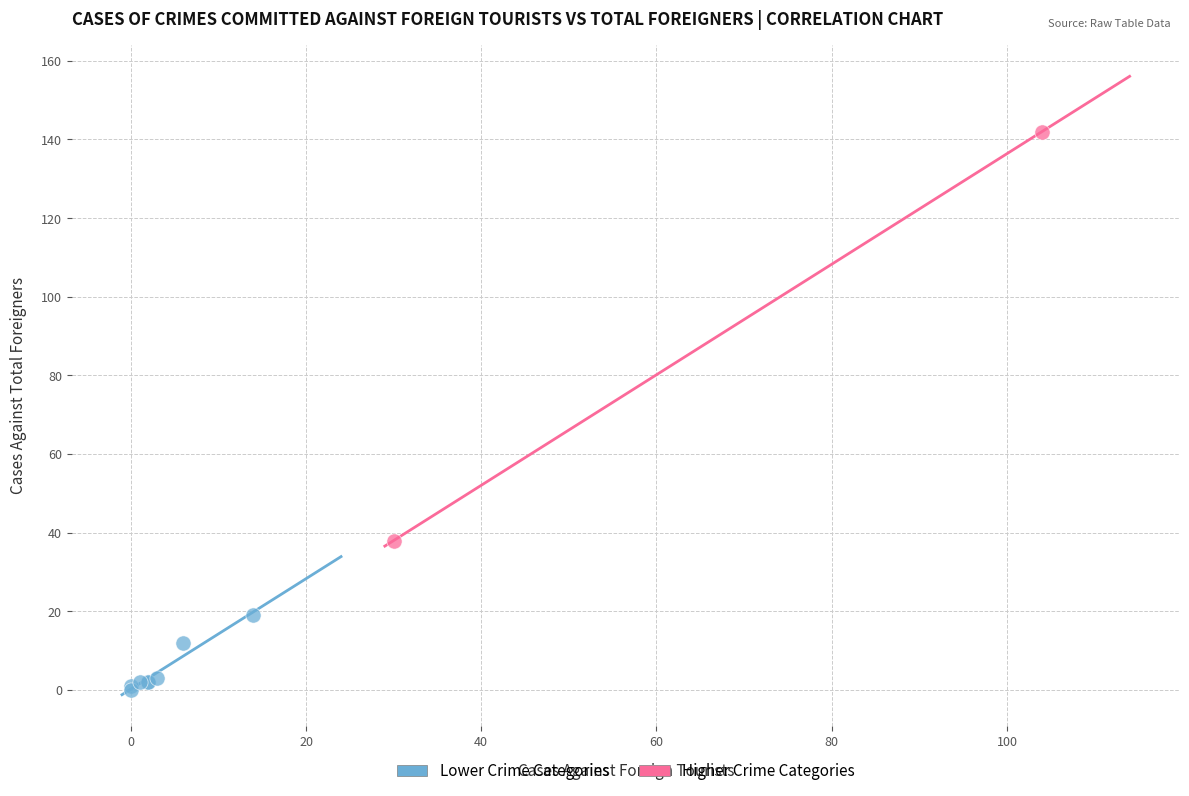

Which series reaches the maximum Y coordinate?

Higher Crime Categories